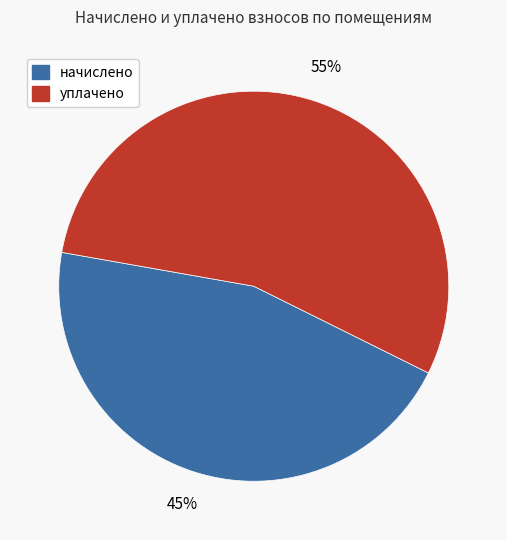

Approximately how many times larger is the value at начислено compared to уплачено?

0.8